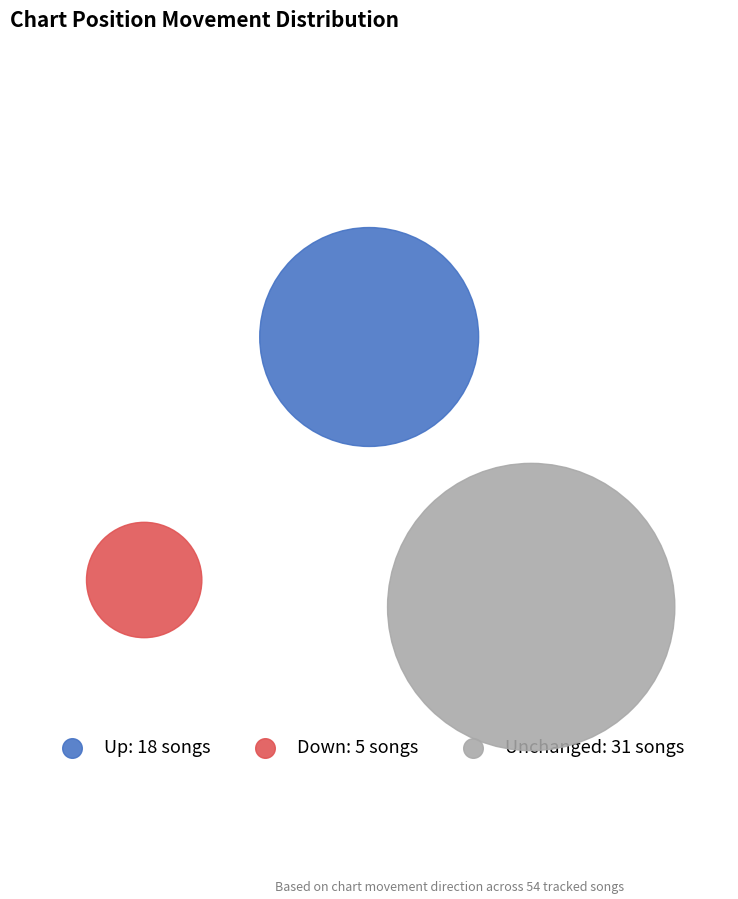

What is the smallest slice in the pie chart?

down